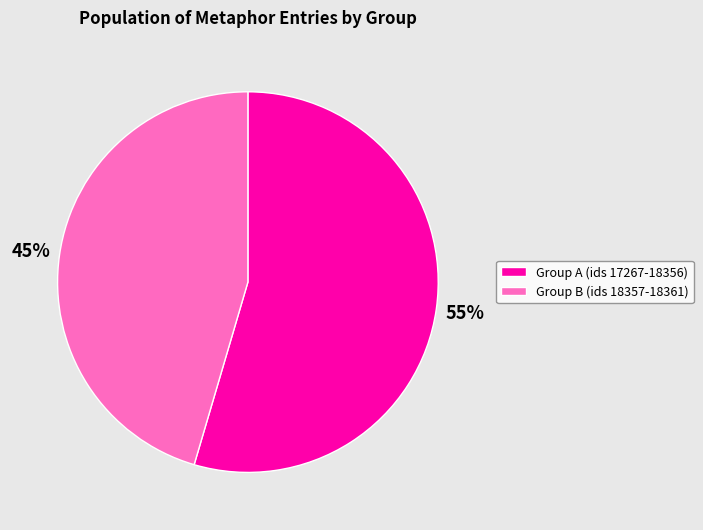

Is there any slice that represents more than half of the pie?

Yes